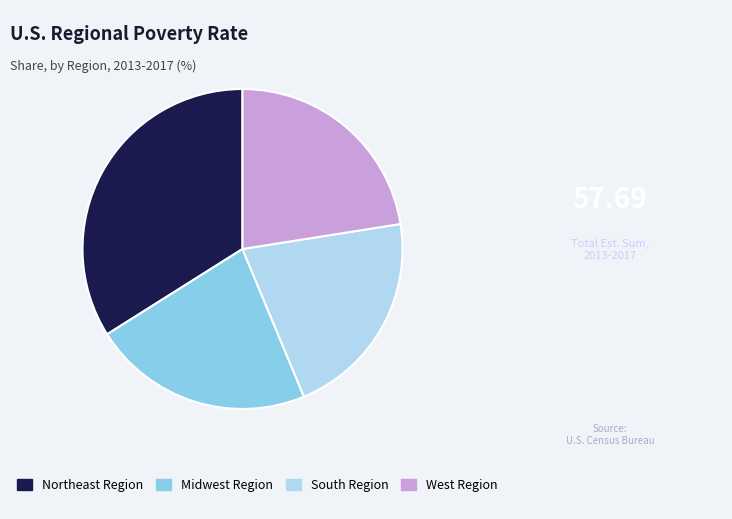

True or false: West Region accounts for 14% of the total.

False